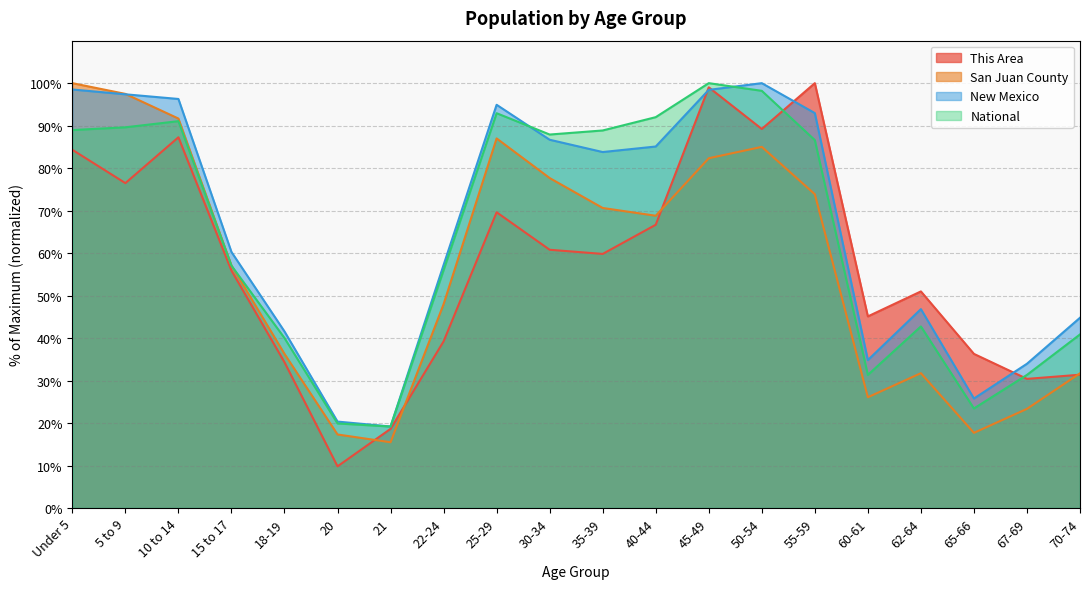

Rank the series by their maximum value, from highest to lowest.

This Area, San Juan County, New Mexico, National